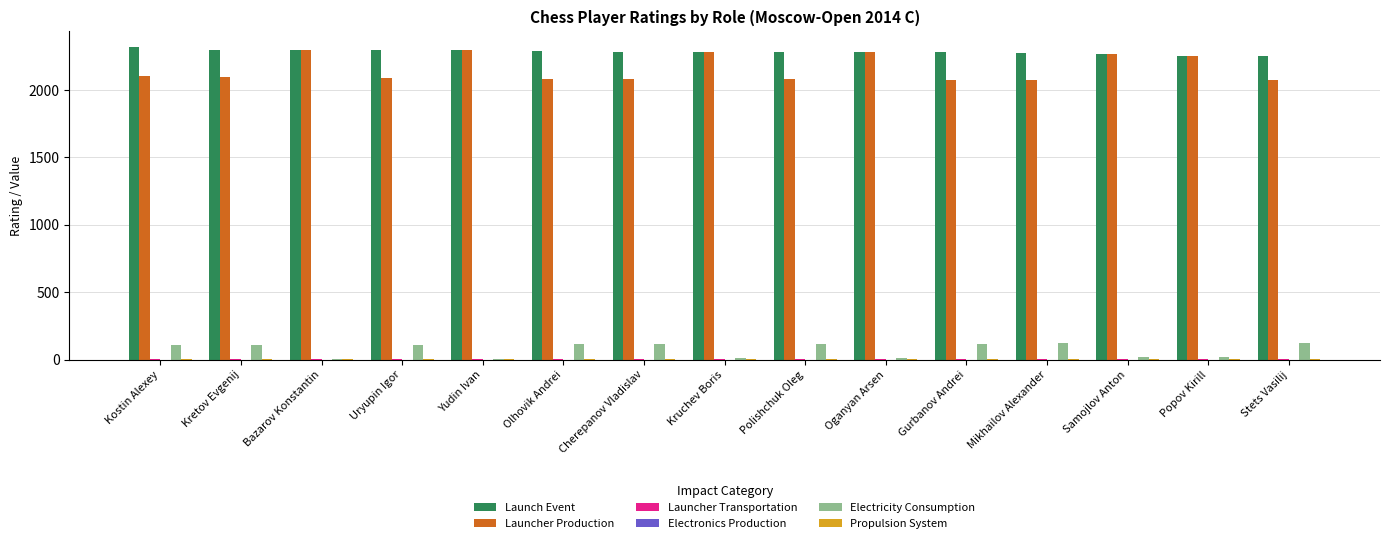

True or false: Launch Event has a value of 2293 at Yudin Ivan.

True